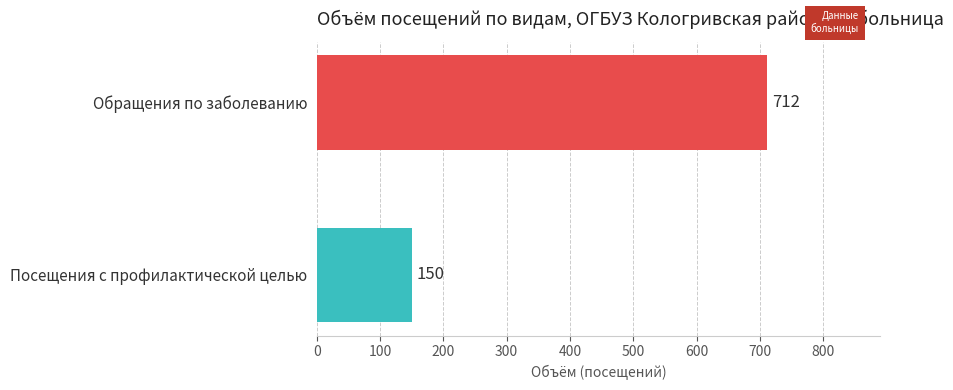

What is the difference between the values at Посещения с профилактической целью and Обращения по заболеванию?

562